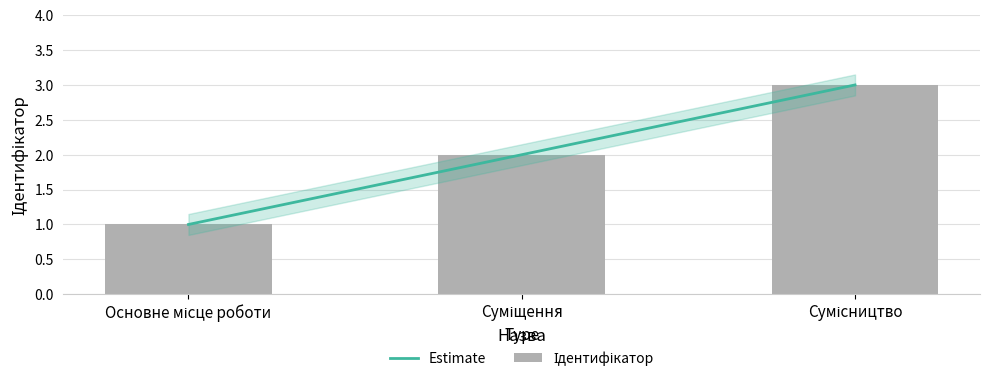

Reading right to left, what are all the values shown in this chart?

Сумісництво=3	Суміщення=2	Основне місце роботи=1